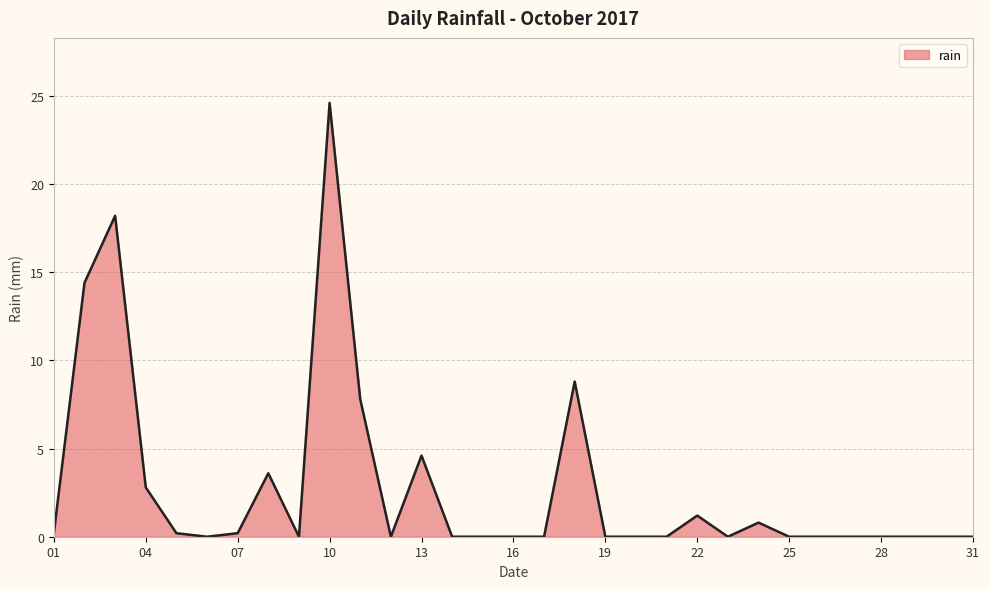

True or false: the data has more than 1 interior local peaks.

True